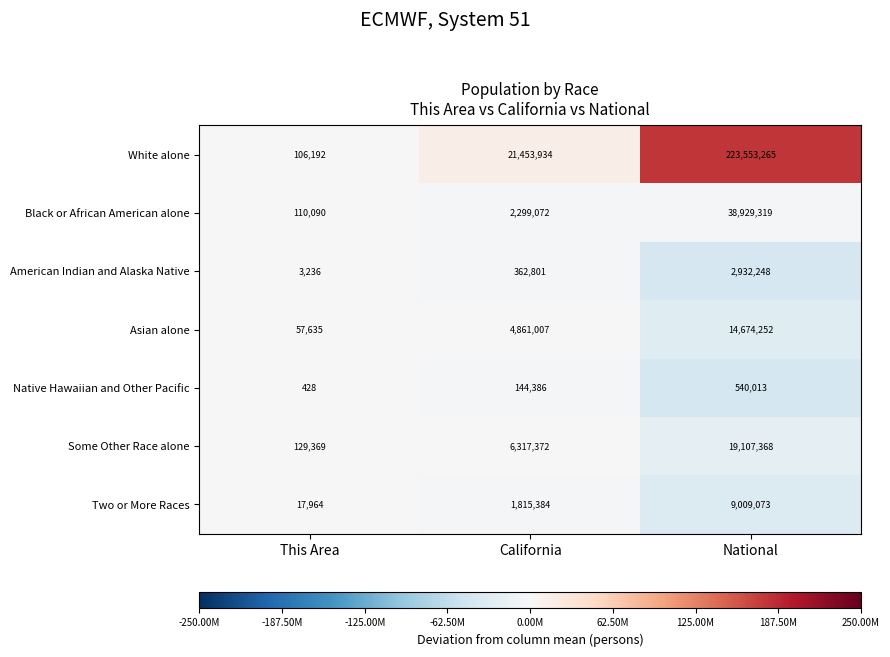

What is the difference between the Black or African American alone values at National and California?

36630247